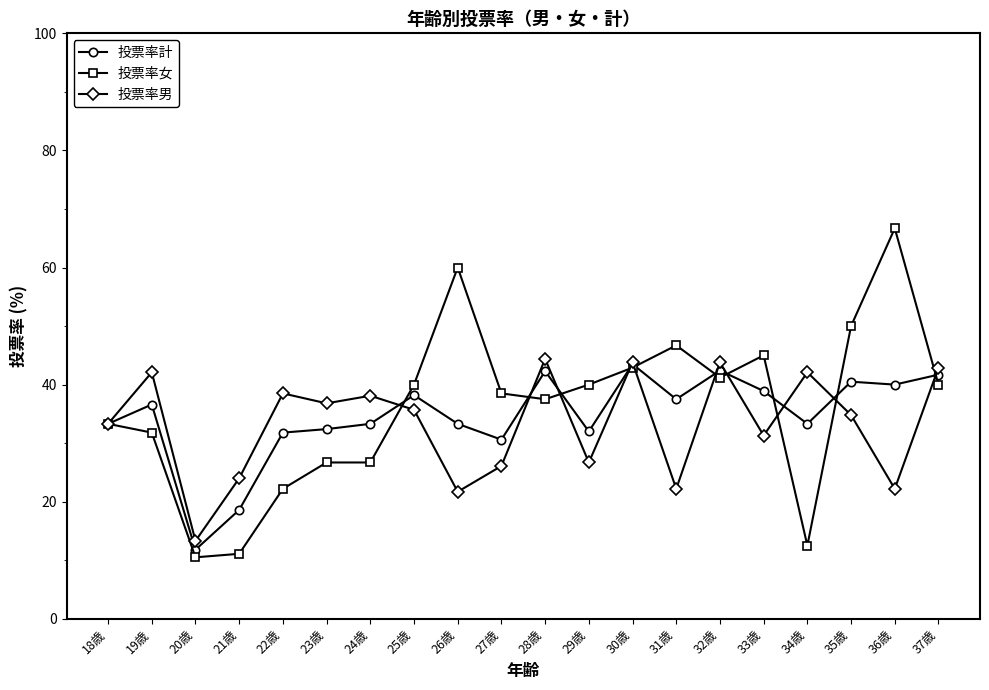

What is the value of the 投票率女 point at the 13th from the left?

42.9